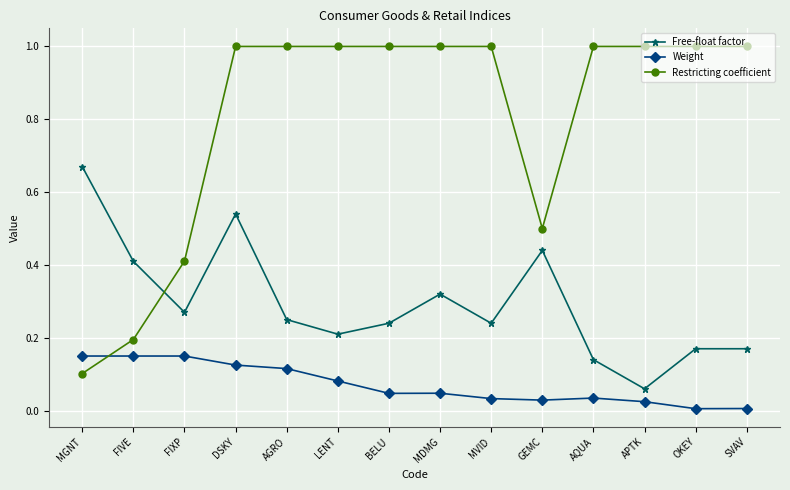

Where is the first local minimum for Free-float factor?

FIXP